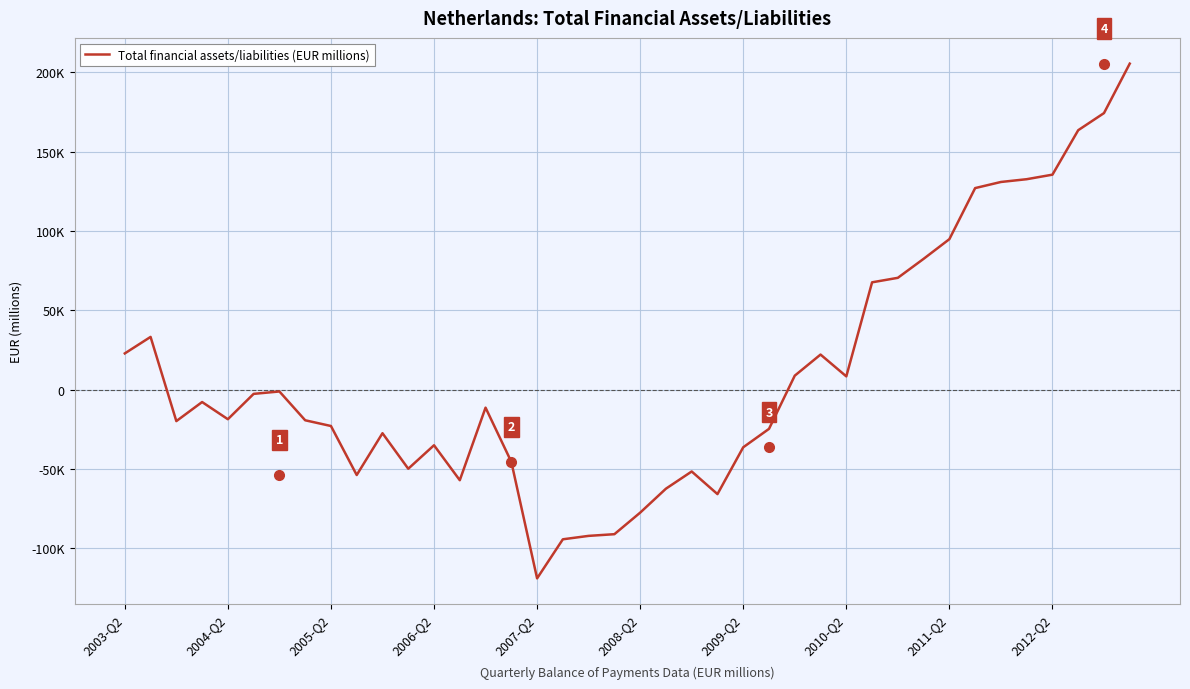

Does the chart display data point markers on the line(s)?

No